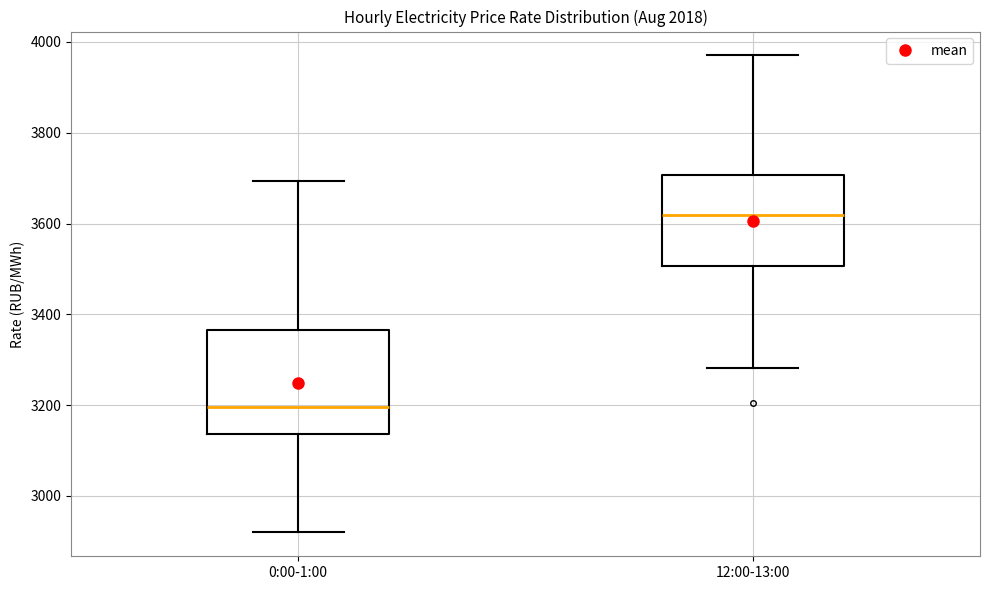

Where does the median line of the box for 0:00-1:00 sit on the y-axis? The values are not printed on the chart, so give them approximately, as read against the axis.

3200